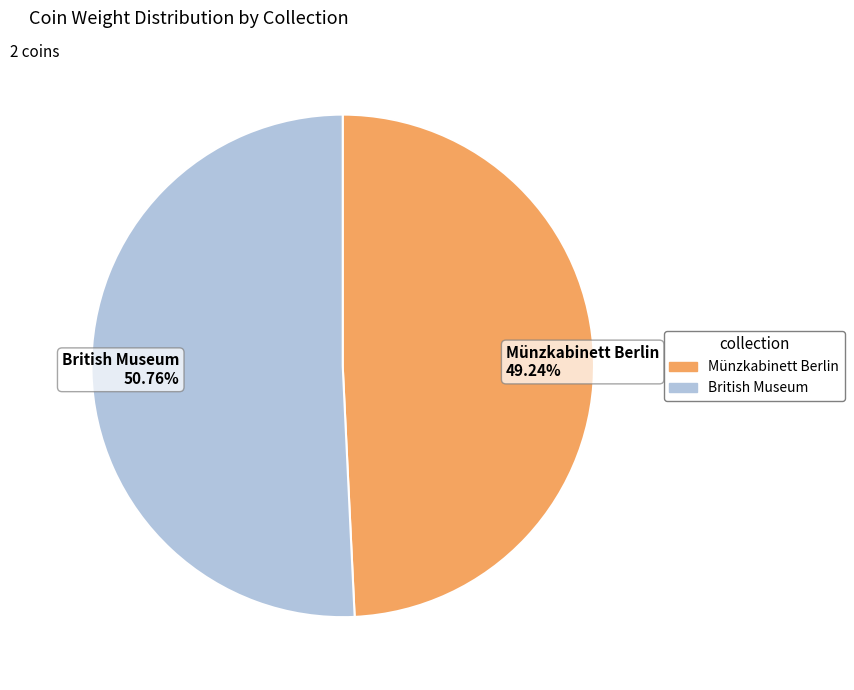

To the nearest percent, what portion does British Museum represent?

51%